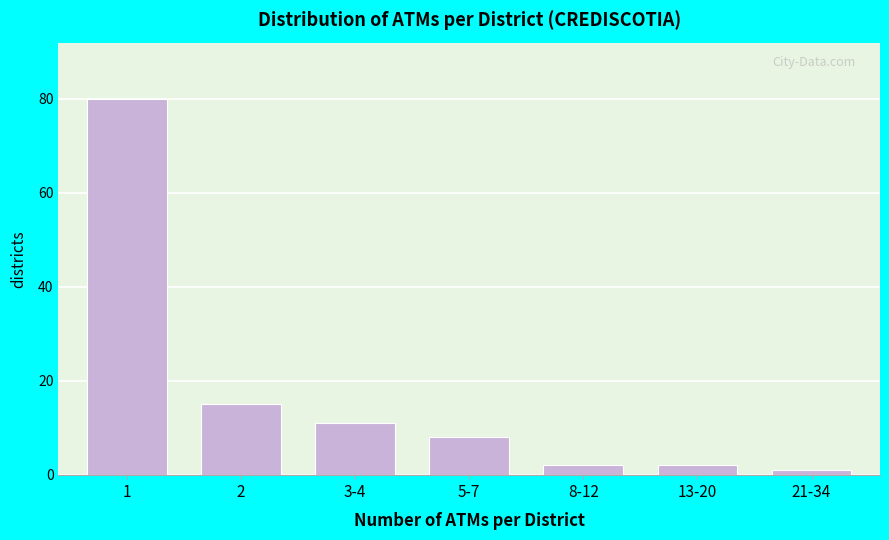

Reading left to right, transcribe all the data shown in this chart.

80	15	11	8	2	2	1